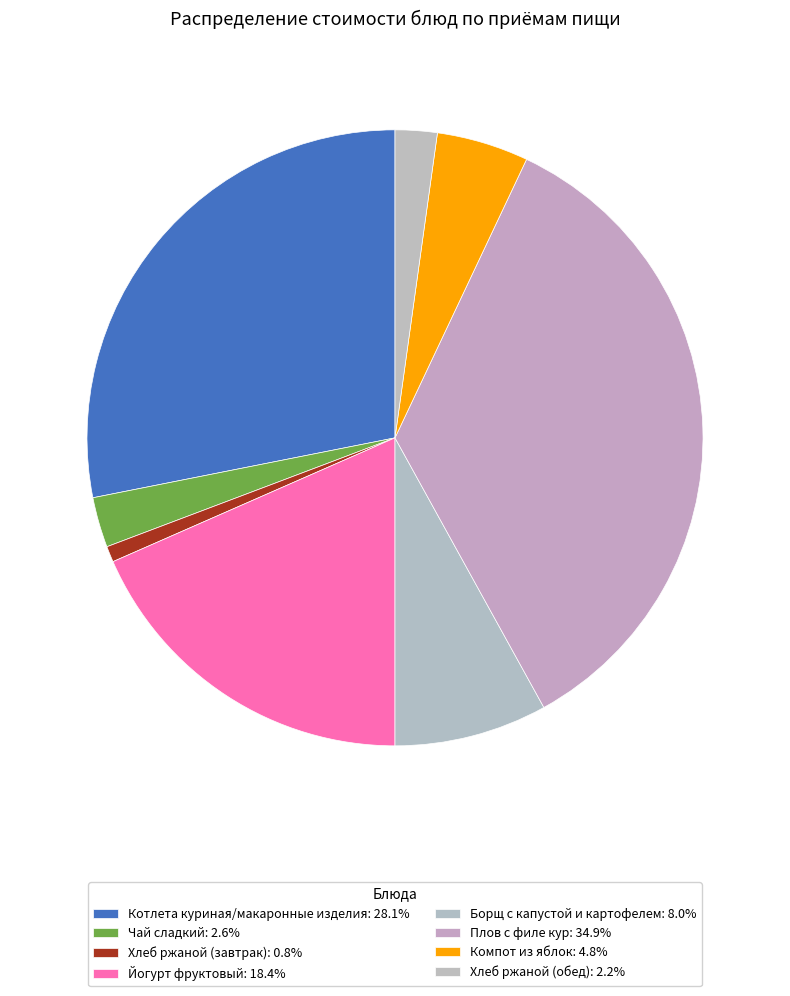

What percentage do Борщ с капустой и картофелем and Плов с филе кур together represent?

43.0%